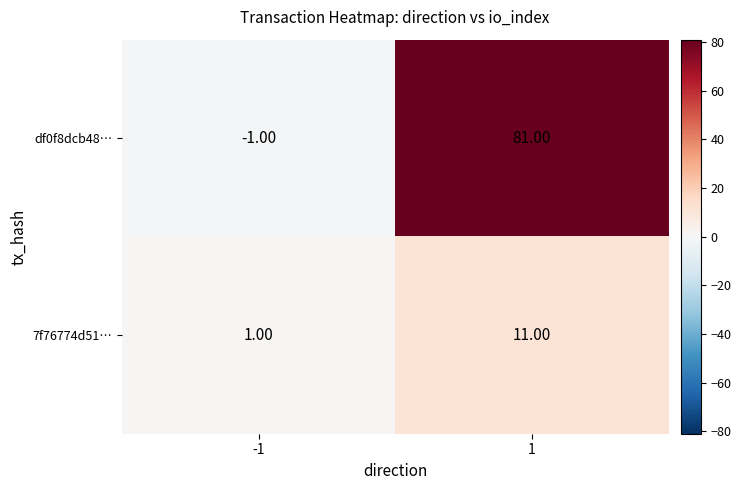

Between -1 and 1, which series saw the biggest shift?

df0f8dcb48…